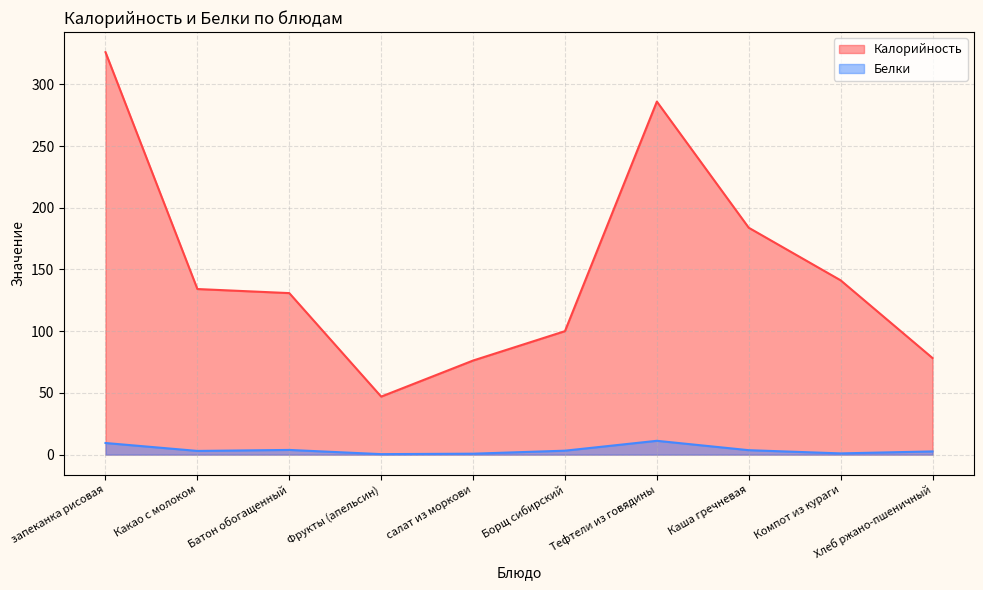

What is the maximum value for Калорийность?

326.0